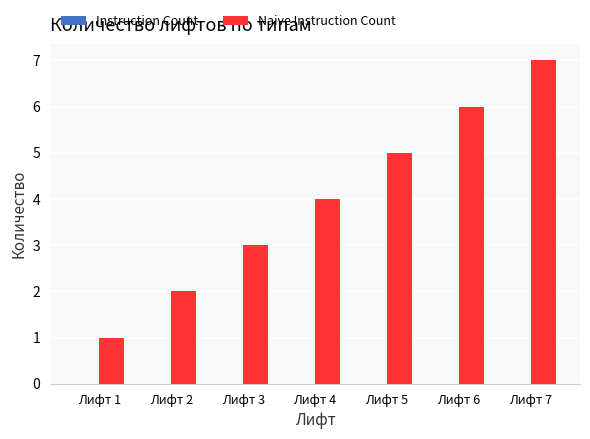

Rank the categories by value from lowest to highest.

Лифт 1, Лифт 2, Лифт 3, Лифт 4, Лифт 5, Лифт 6, Лифт 7